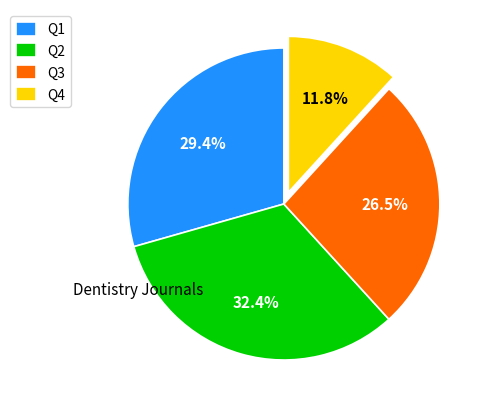

Between Q1 and Q2, which is larger?

Q2